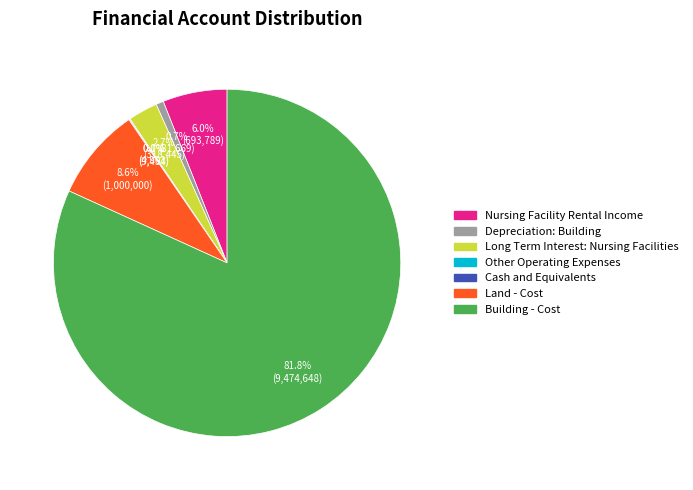

The Building - Cost slice represents 82% of the pie. True or false?

True